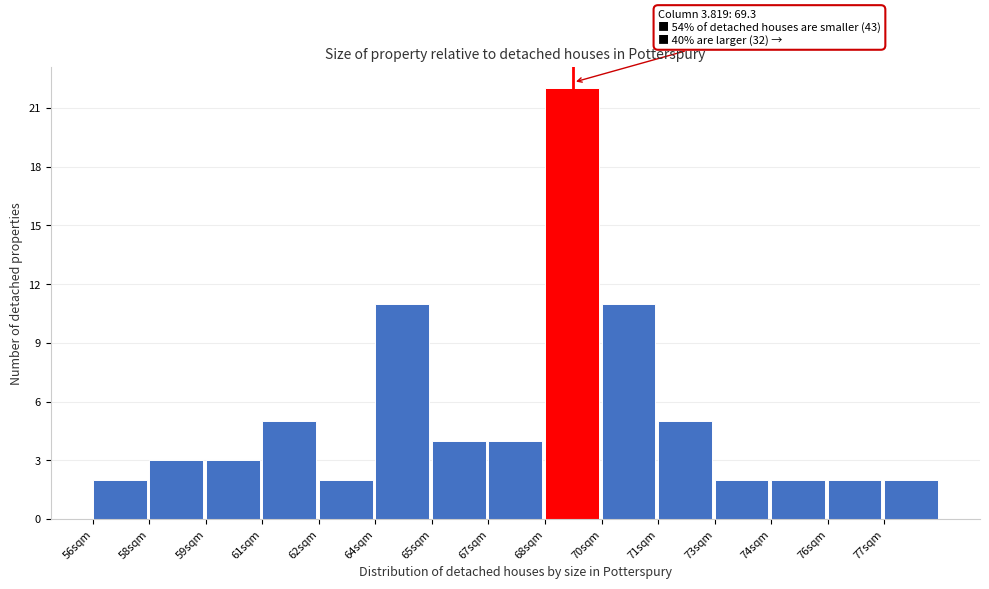

Reading left to right, what are all the values shown in this chart?

2	3	3	5	2	11	4	4	22	11	5	2	2	2	2